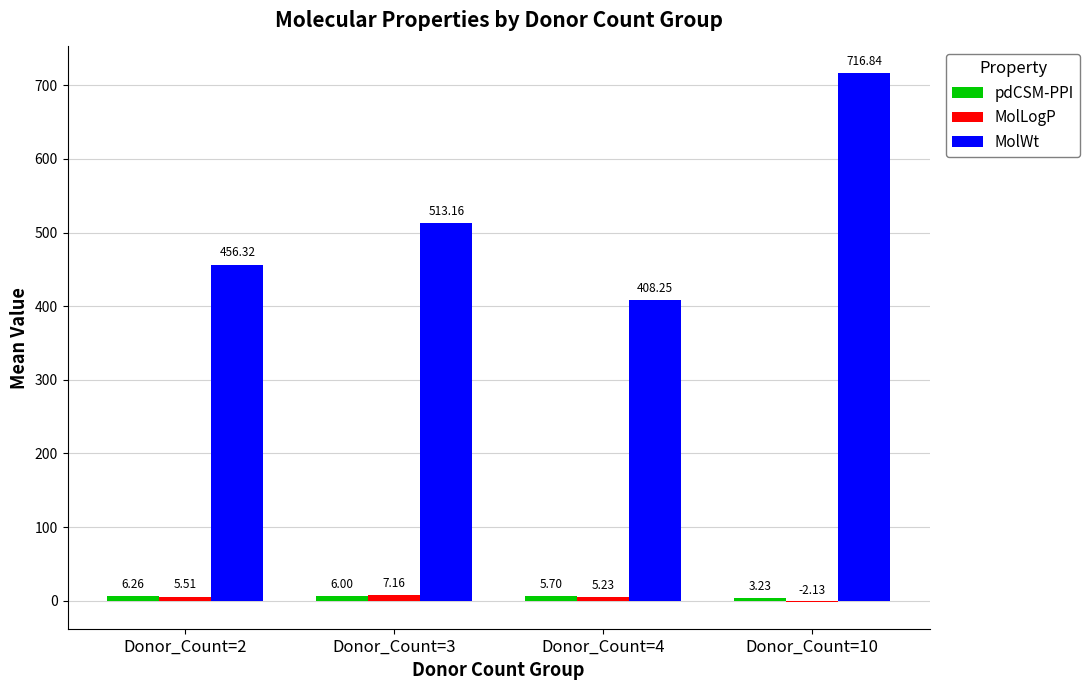

Which series has the largest total across all categories?

MolWt